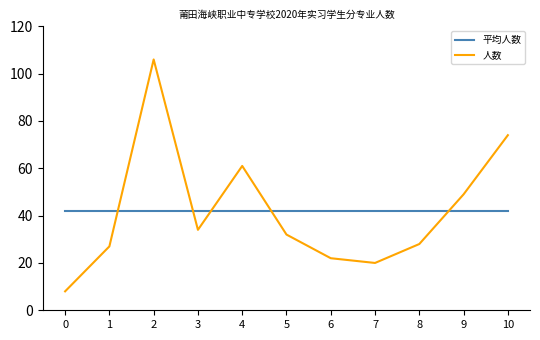

What is the average value of the 平均人数 series?

41.9